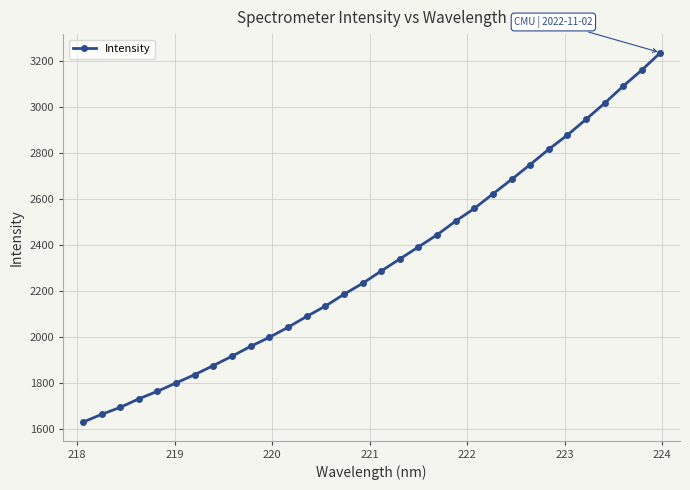

What is the sum of all values?

74296.4